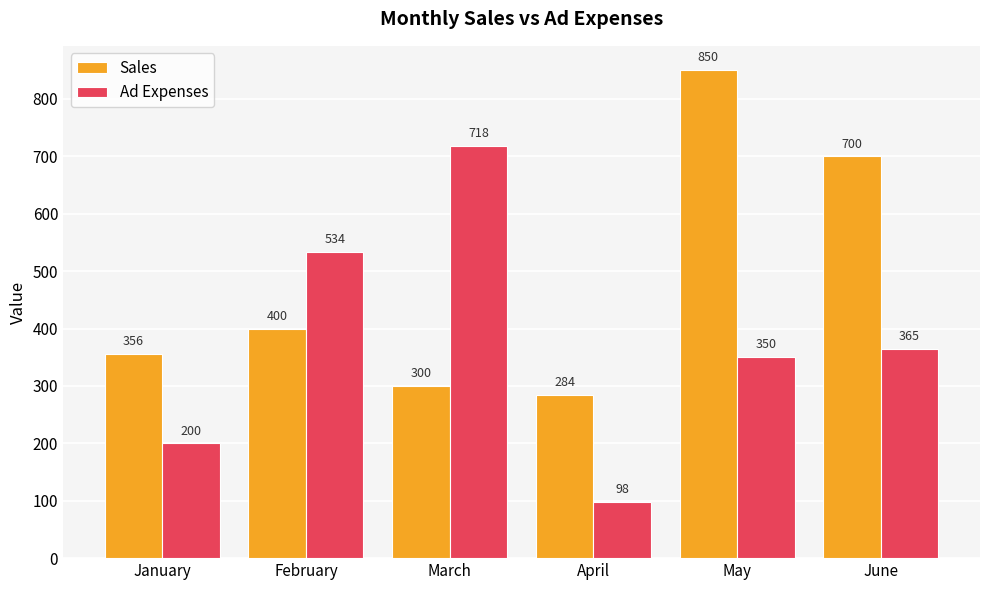

The Ad Expenses series shows 534 at February. True or false?

True